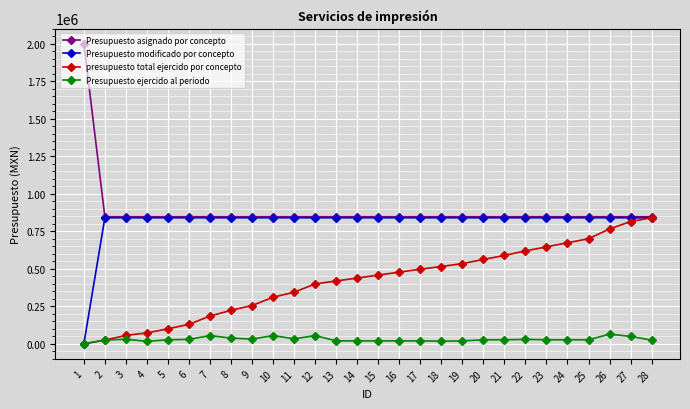

What is the difference between the maximum and minimum values in the Presupuesto modificado por concepto series?

839857.4